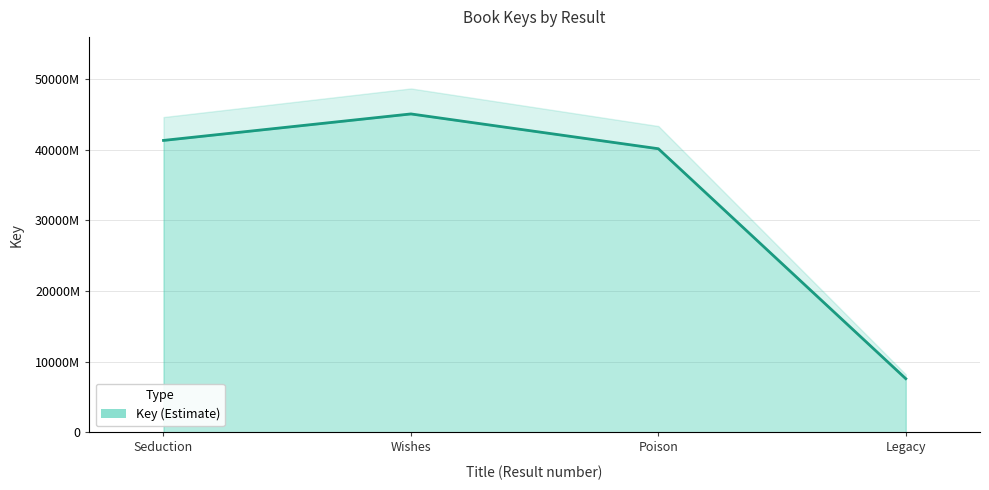

Rank the categories by value from highest to lowest.

Wishes, Seduction, Poison, Legacy